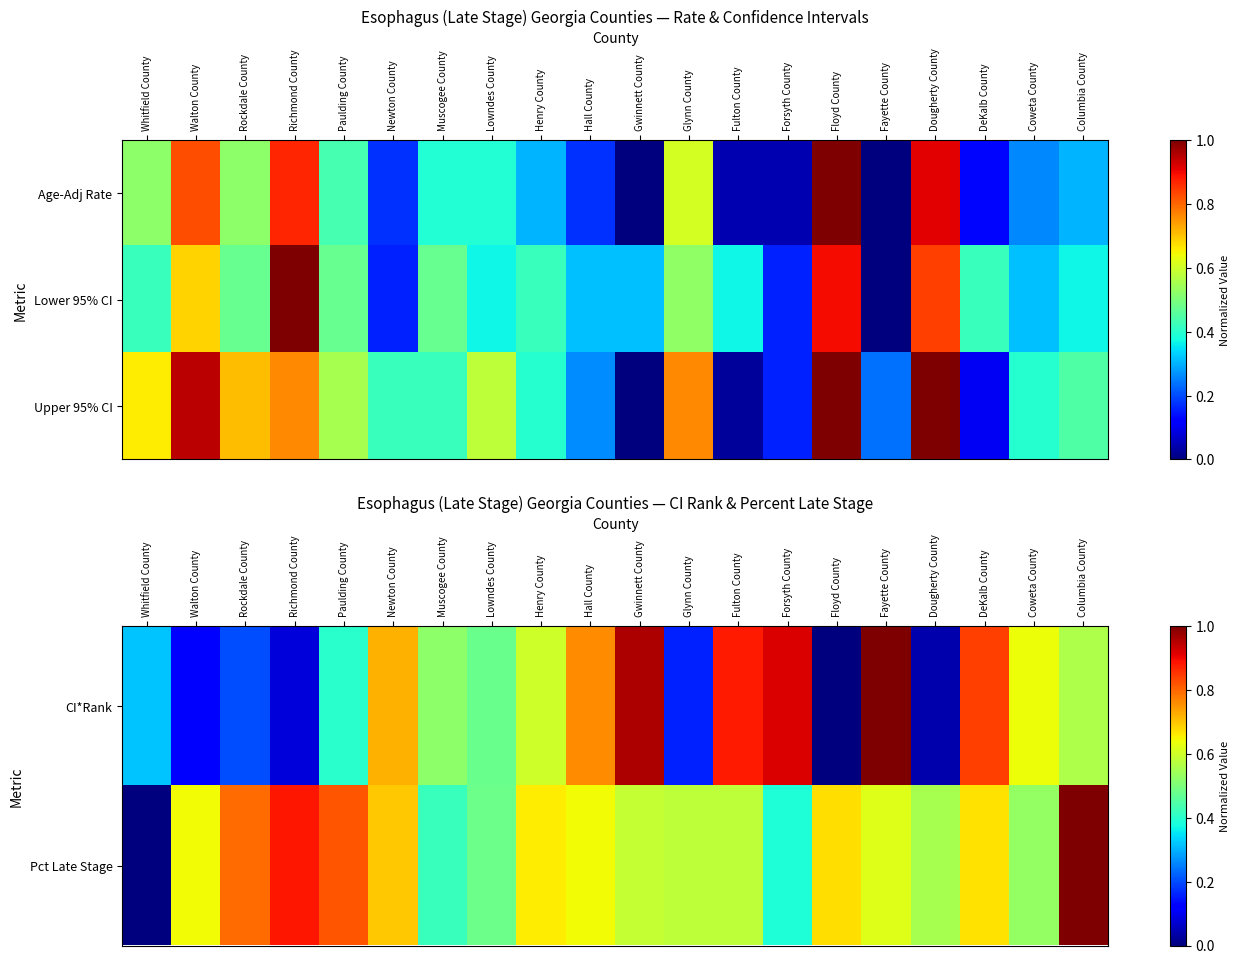

The Pct Late Stage series shows 1.1 at Newton County. True or false?

False